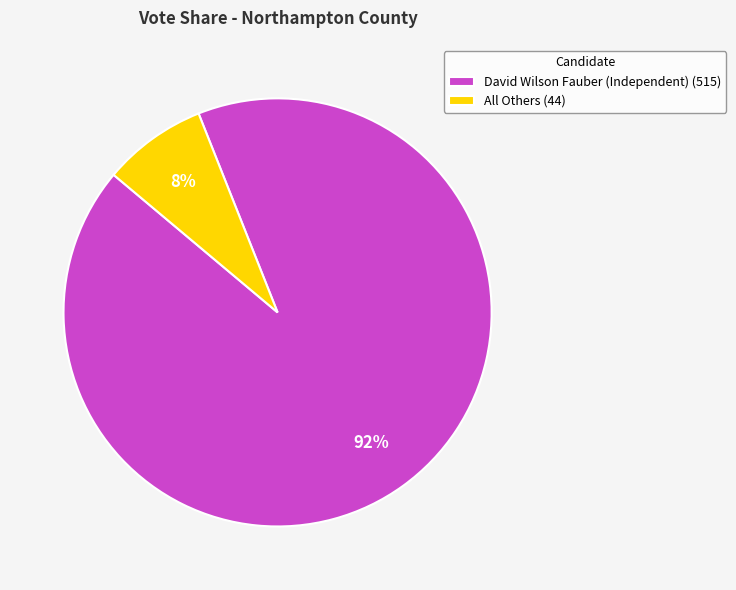

Count the number of slices in the pie.

2